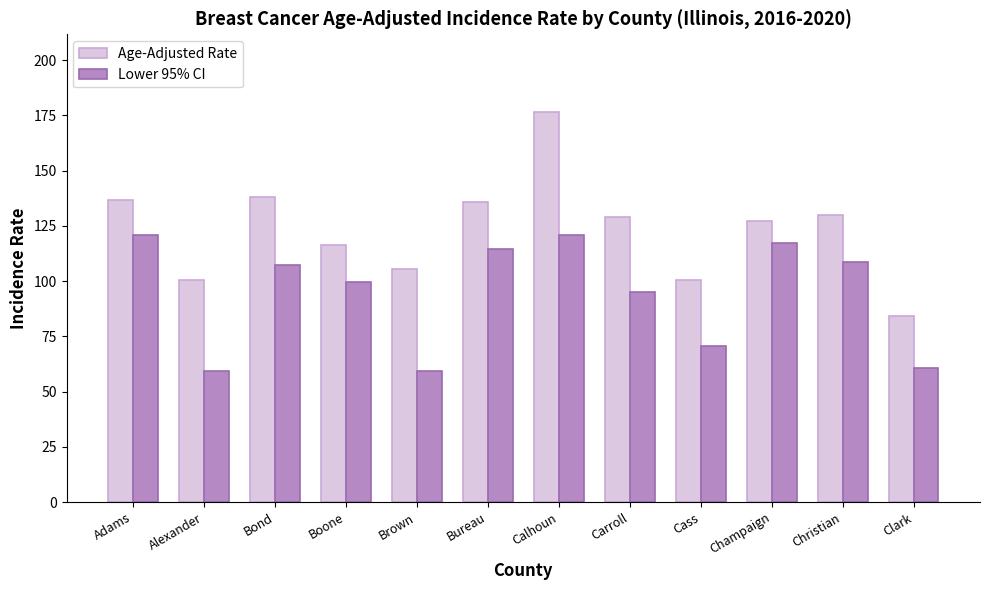

At which label is Lower 95% CI closest to 90?

Carroll